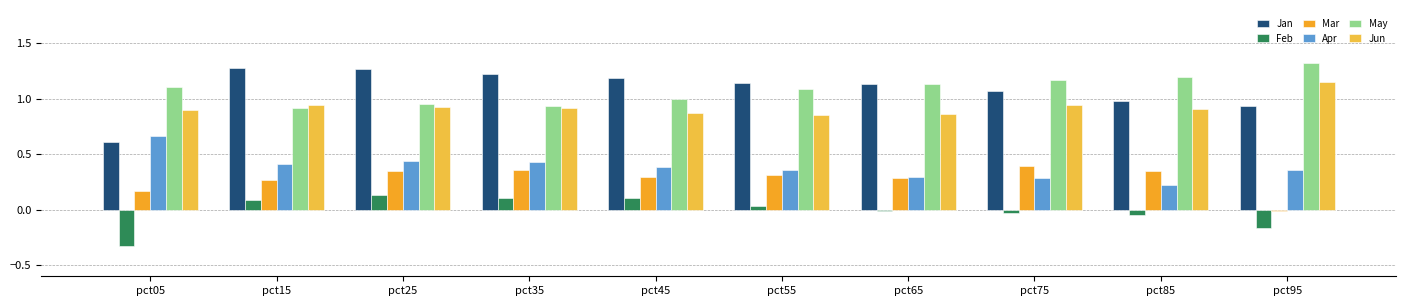

How many data points does each series have?

10